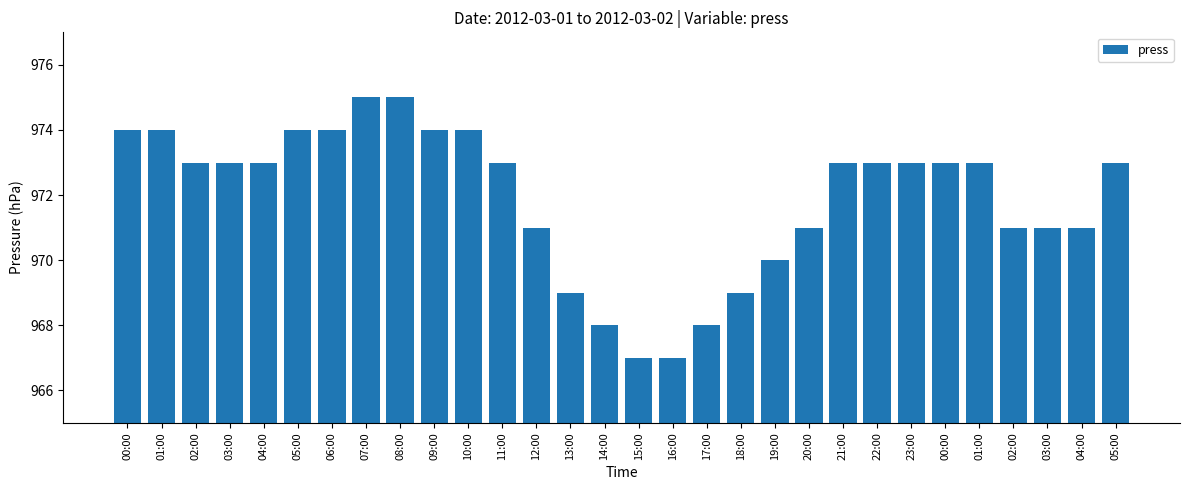

Reading left to right, what are all the values shown in this chart?

00:00=974	01:00=974	02:00=973	03:00=973	04:00=973	05:00=974	06:00=974	07:00=975	08:00=975	09:00=974	10:00=974	11:00=973	12:00=971	13:00=969	14:00=968	15:00=967	16:00=967	17:00=968	18:00=969	19:00=970	20:00=971	21:00=973	22:00=973	23:00=973	00:00=973	01:00=973	02:00=971	03:00=971	04:00=971	05:00=973